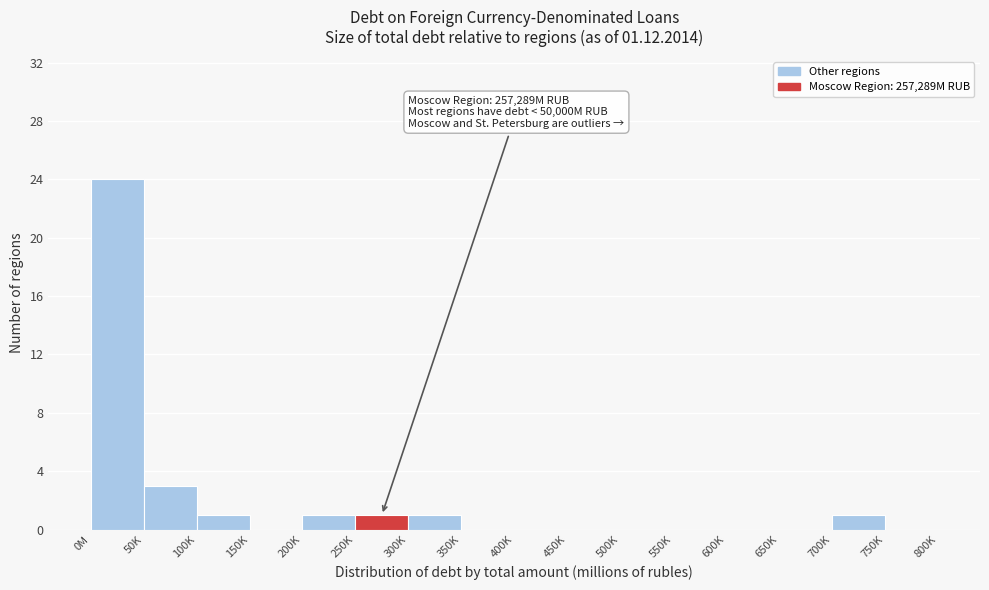

Reading left to right, transcribe all the data shown in this chart.

0M=24	50K=3	100K=1	150K=0	200K=1	250K=1	300K=1	350K=0	400K=0	450K=0	500K=0	550K=0	600K=0	650K=0	700K=1	750K=0